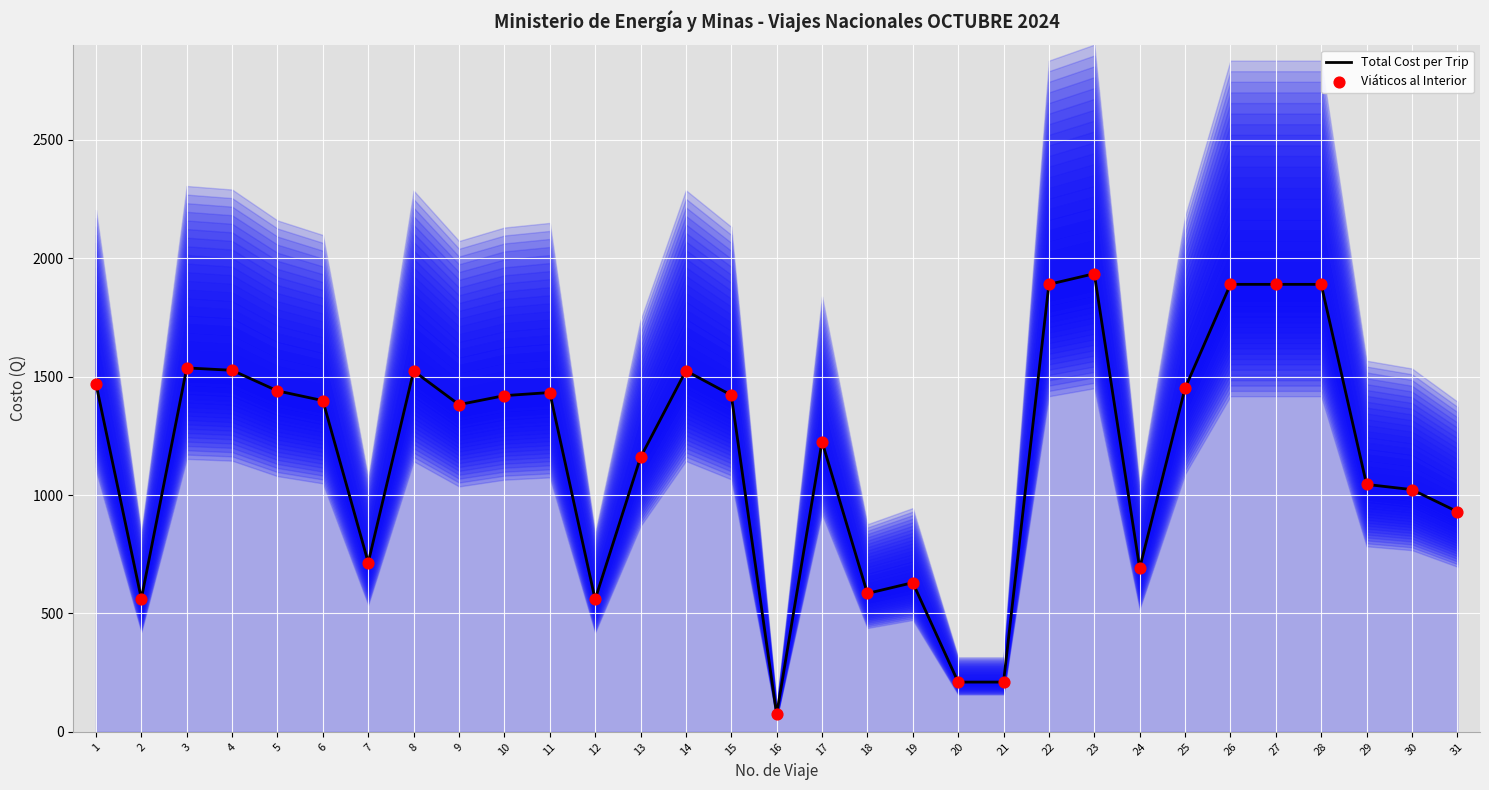

Which series contains the lowest Y value?

Total Cost per Trip